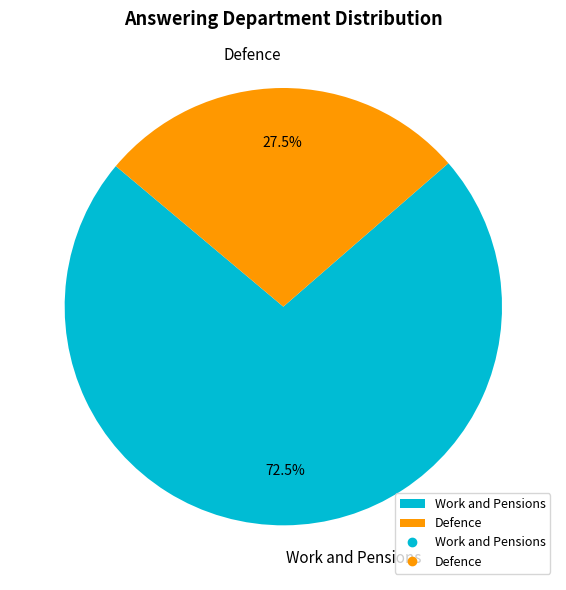

How much of the chart is everything except Work and Pensions?

27.5%